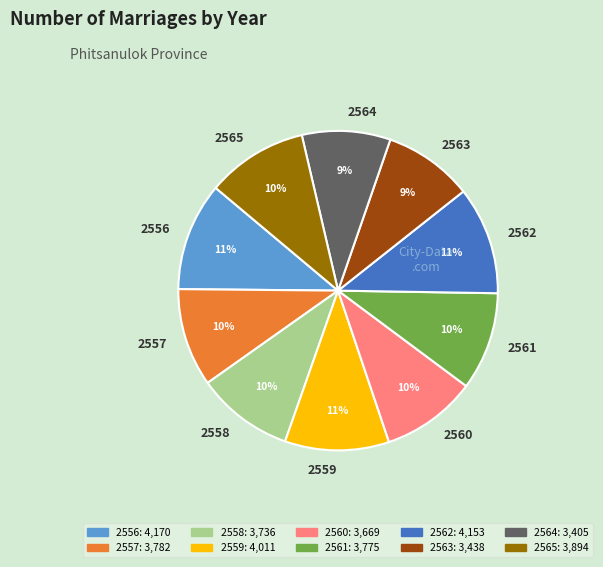

Which has a higher value, 2562 or 2563?

2562